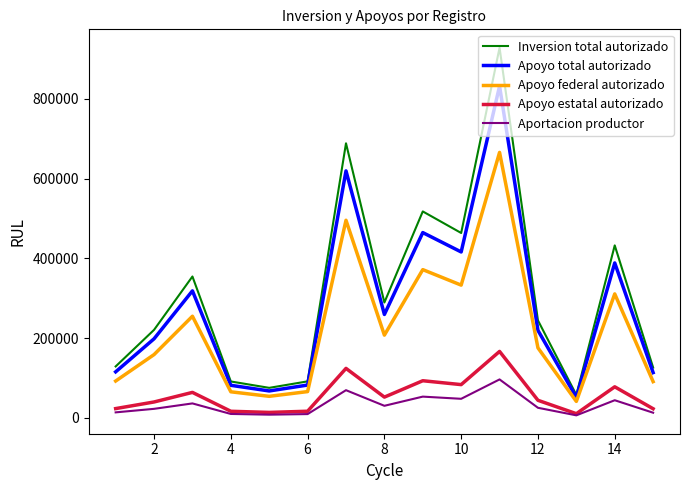

True or false: Apoyo federal autorizado and Apoyo estatal autorizado intersect in this chart.

False